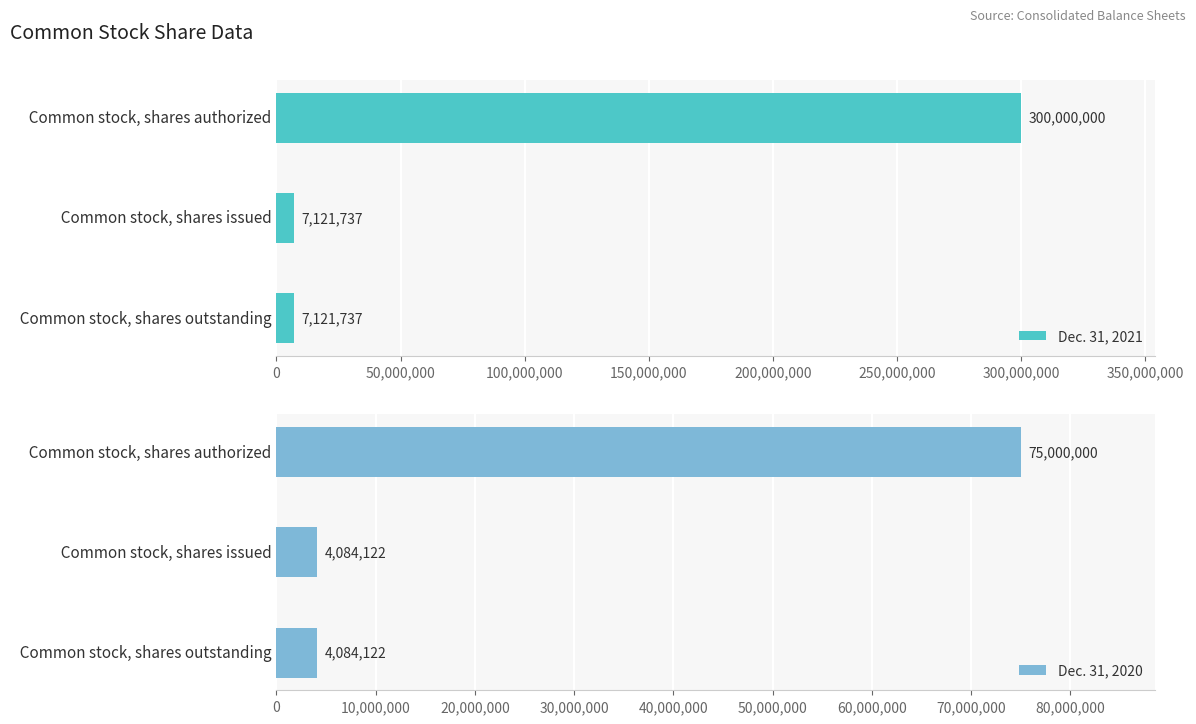

What is the difference between the Dec. 31, 2021 values at   Common stock, shares authorized and   Common stock, shares issued?

292878263